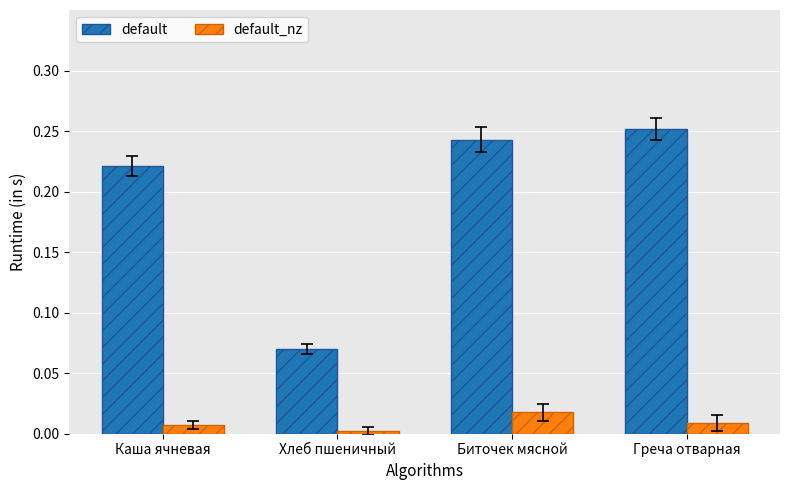

Rank the categories by default value from highest to lowest.

Греча отварная, Биточек мясной, Каша ячневая, Хлеб пшеничный